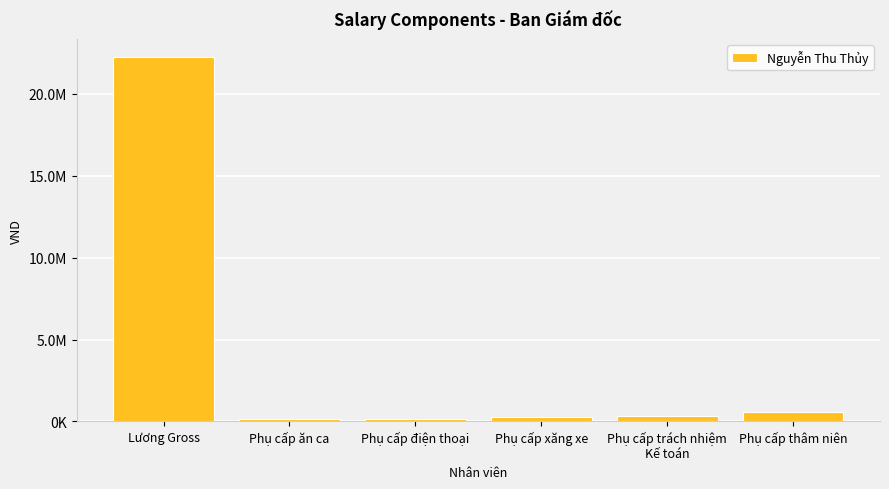

Reading left to right, transcribe all the data shown in this chart.

Lương Gross=22222222.2	Phụ cấp ăn ca=162963.0	Phụ cấp điện thoại=162963.0	Phụ cấp xăng xe=244444.4	Phụ cấp trách nhiệm
Kế toán=325925.9	Phụ cấp thâm niên=600000.0